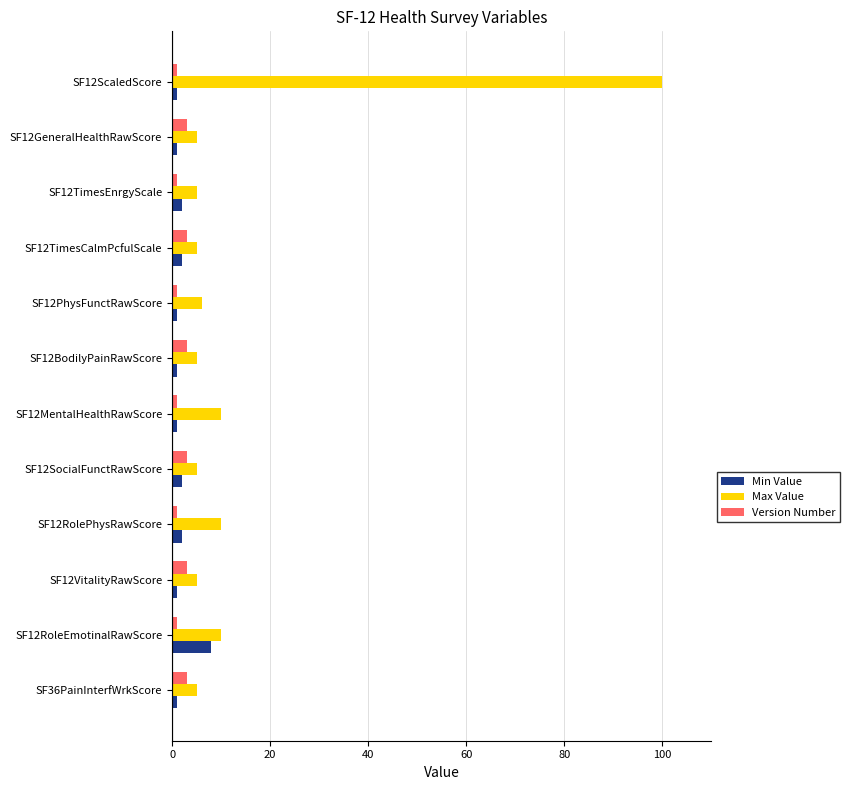

At how many categories does at least one series exceed 80?

1